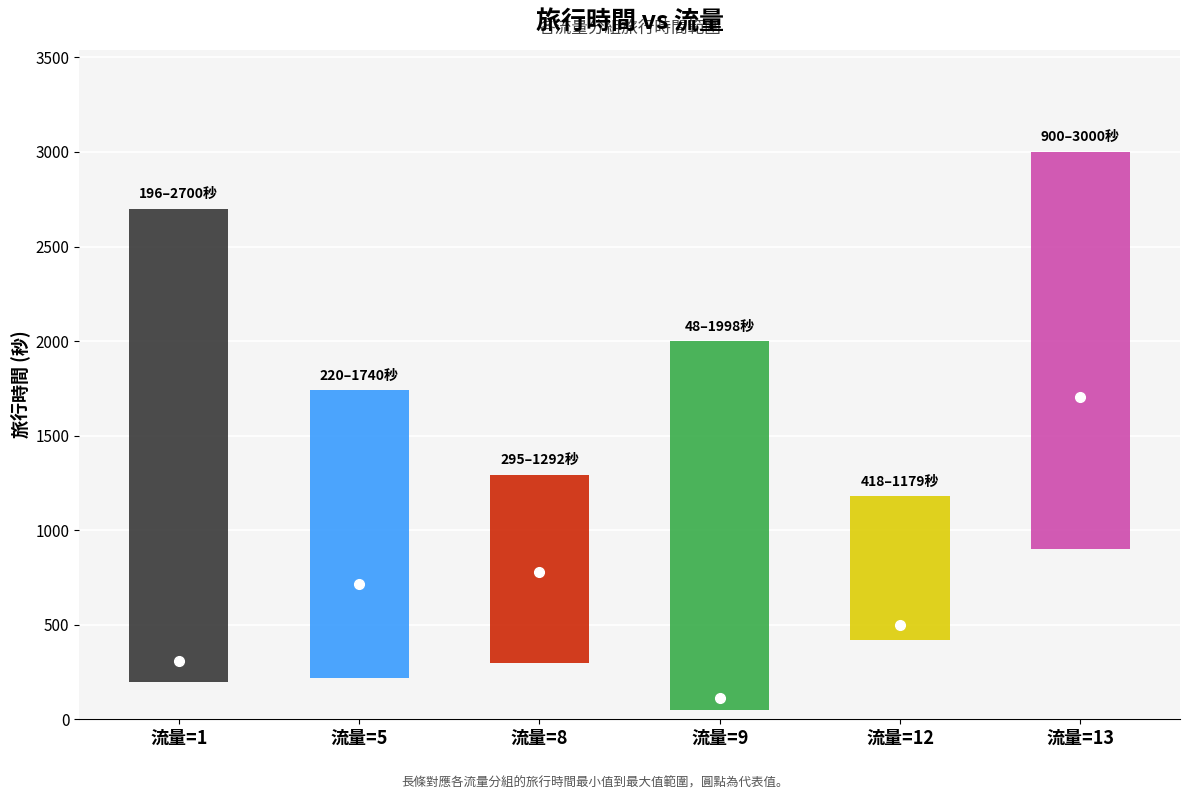

What is the minimum value shown in the chart?

113